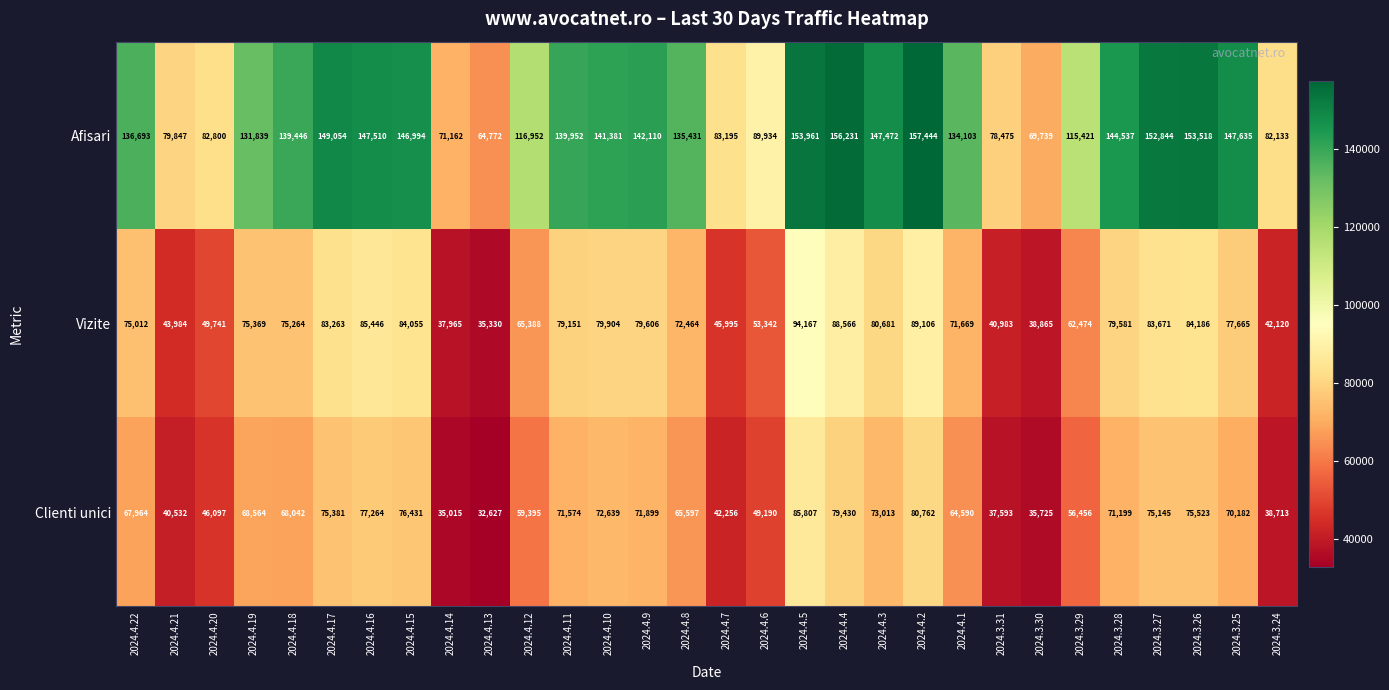

Between 2024.4.22 and 2024.4.14, which series saw the biggest shift?

Afisari